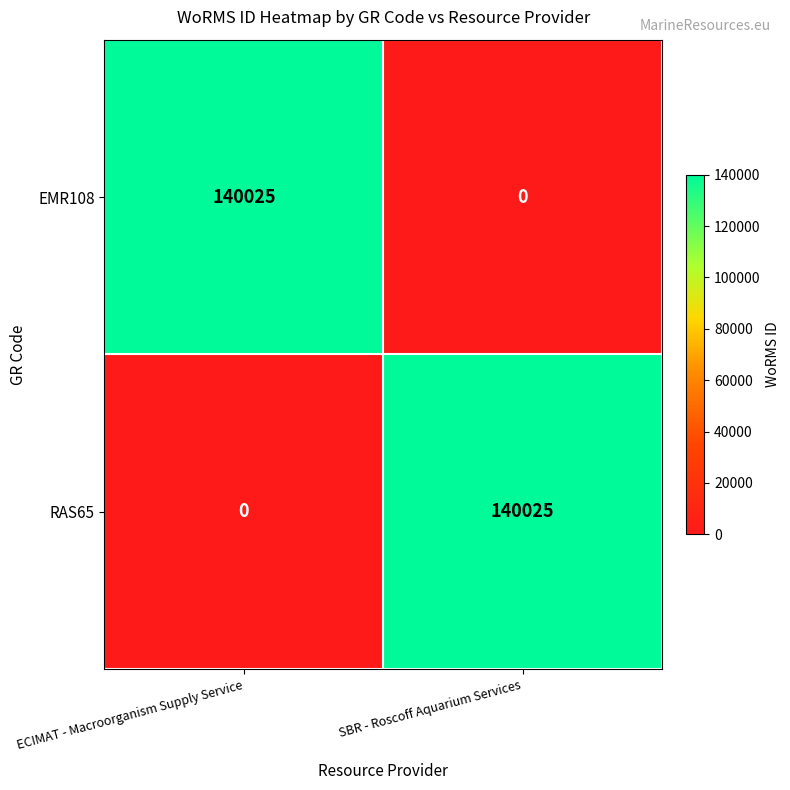

List the labels in order of RAS65 value, largest first.

SBR - Roscoff Aquarium Services, ECIMAT - Macroorganism Supply Service